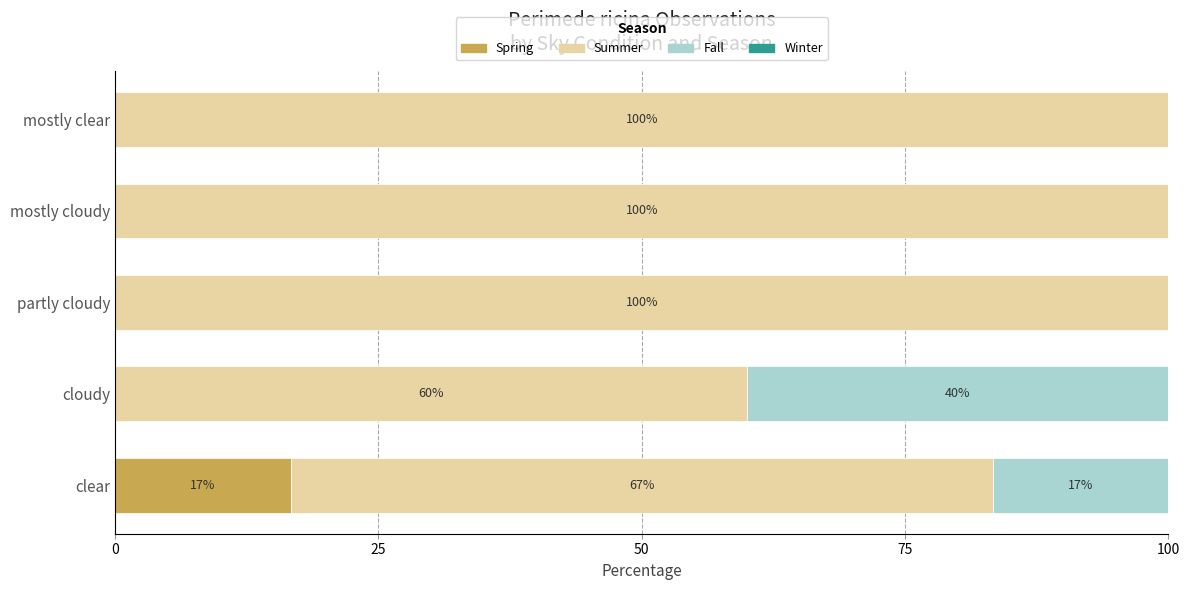

At which label does Spring reach its peak?

clear